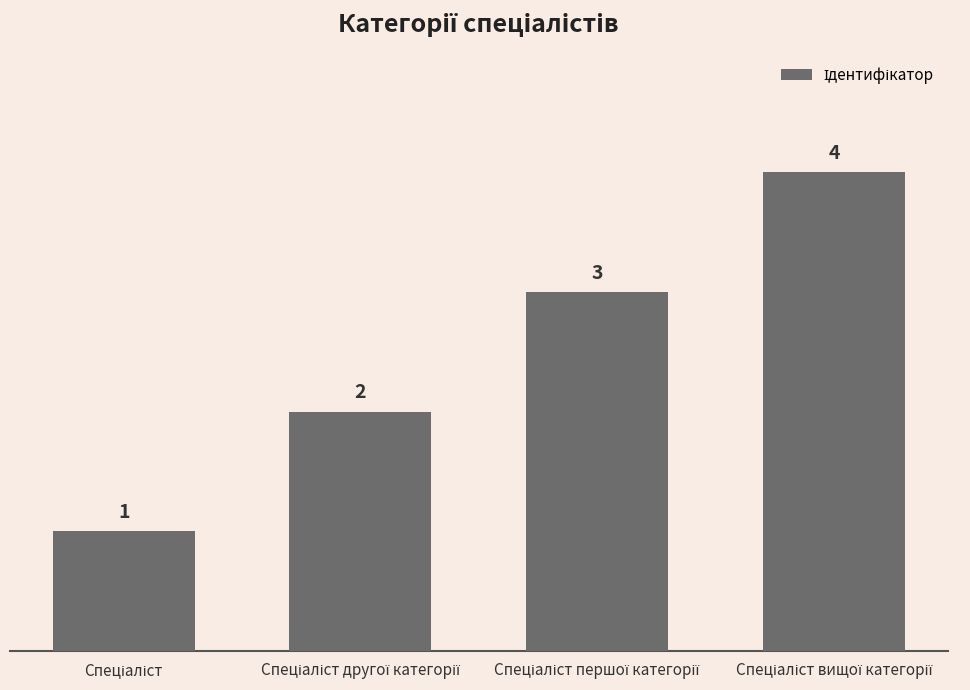

How many bars are there in total?

4